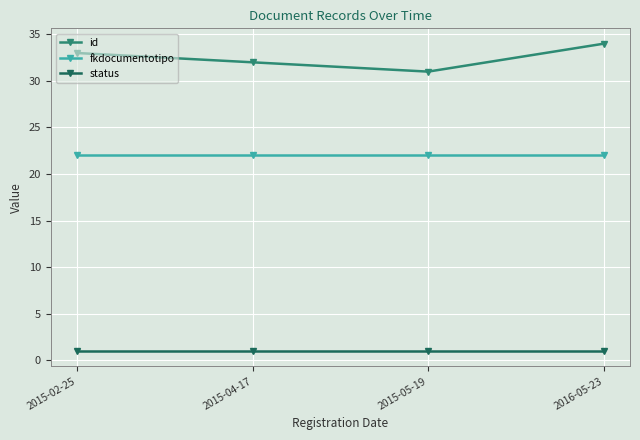

Reading right to left, transcribe all the data shown in this chart.

id: 34	31	32	33
fkdocumentotipo: 22	22	22	22
status: 1	1	1	1